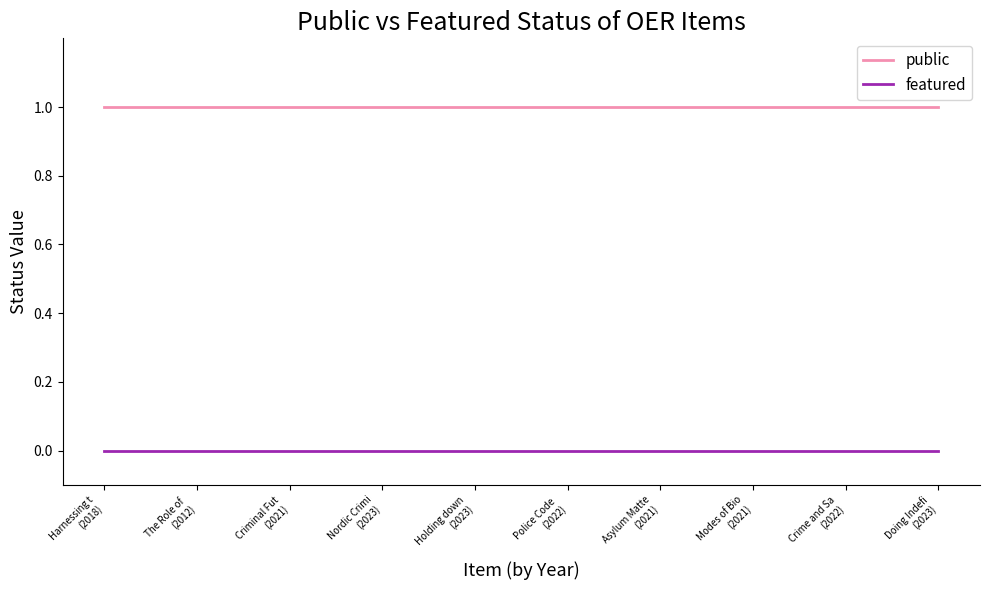

Is the value of featured at Asylum Matte
(2021) greater than the value of public at Modes of Bio
(2021)?

No